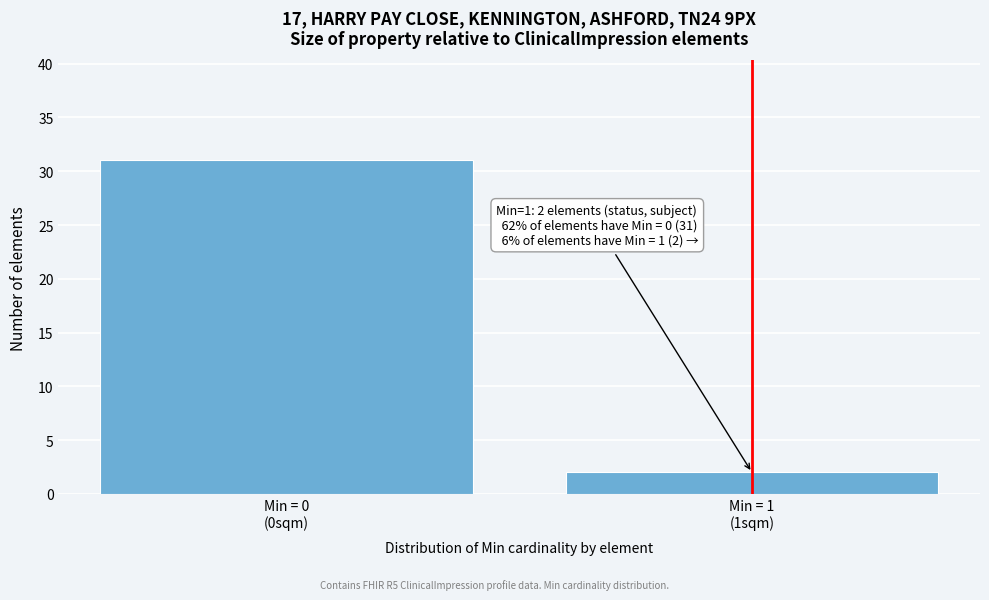

Reading left to right, list all the values displayed in this chart.

31	2